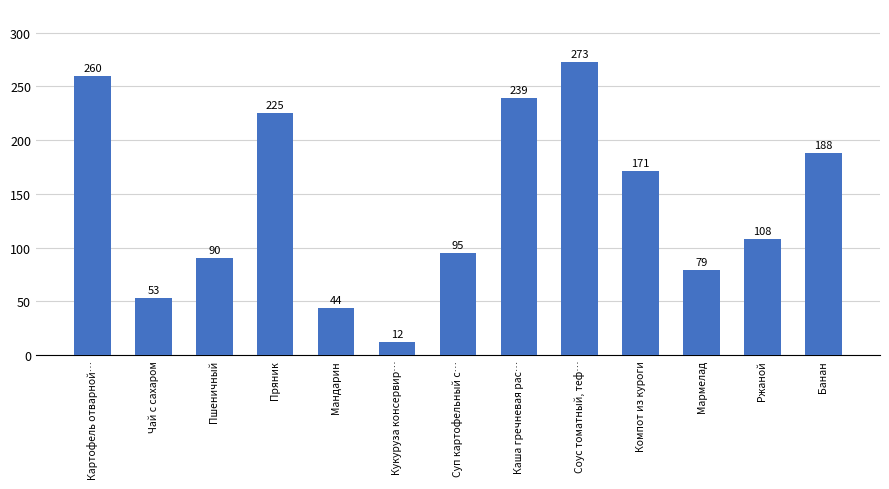

What is the sum of all values?

1837